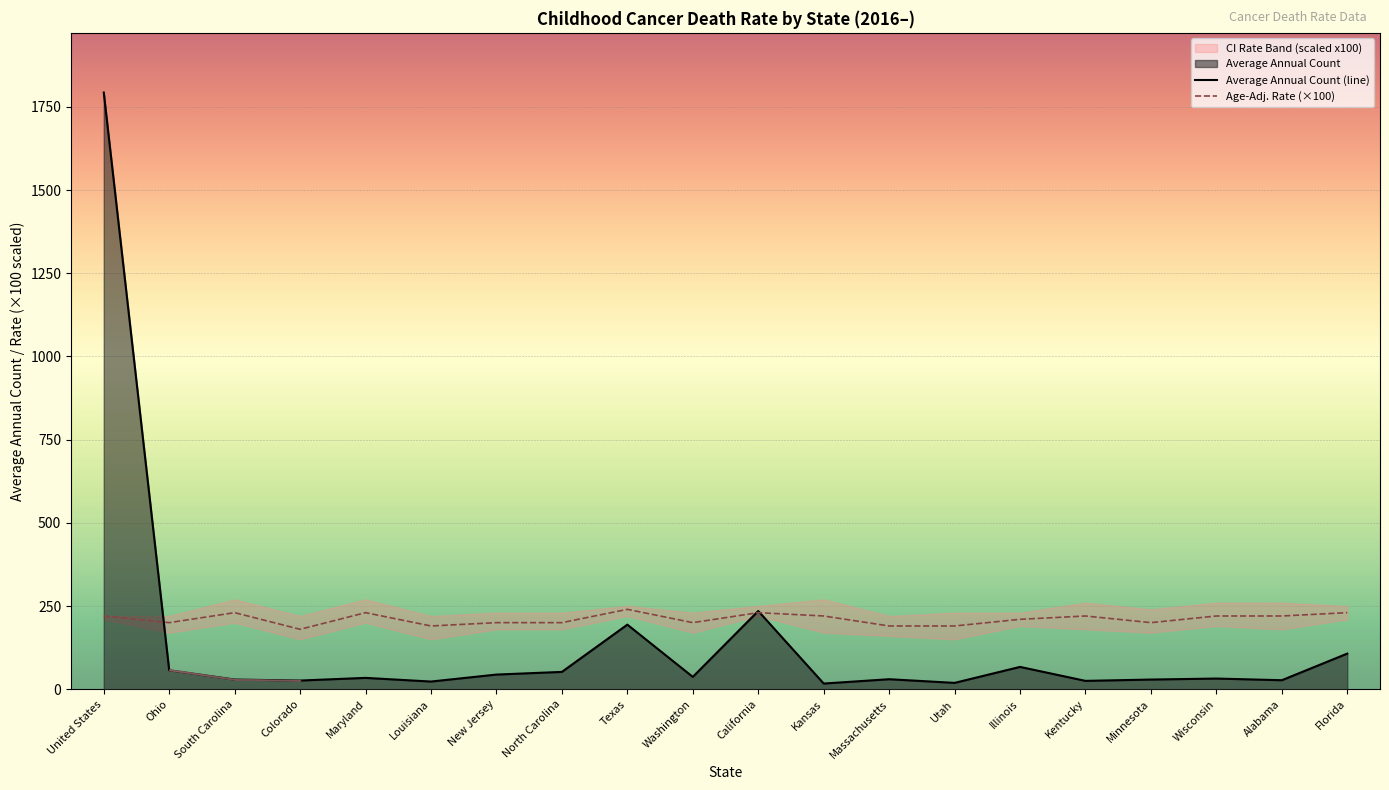

At which category does the chart reach its peak across all series?

United States